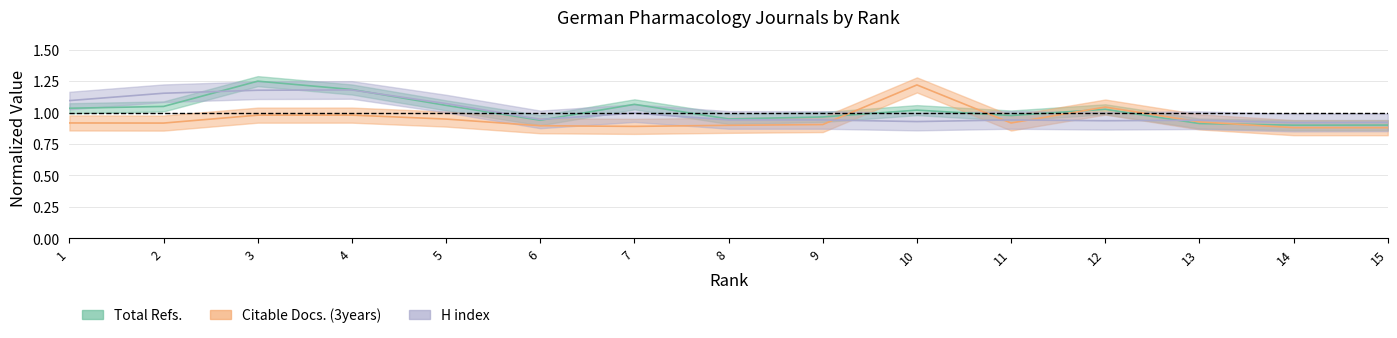

What is the difference between the maximum and minimum values in the Total Refs. series?

0.3